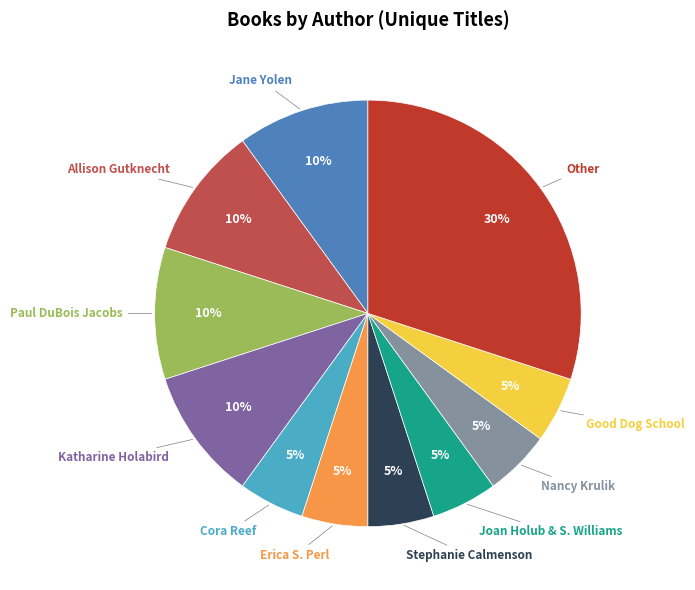

To the nearest percent, what is the average slice percentage?

9%